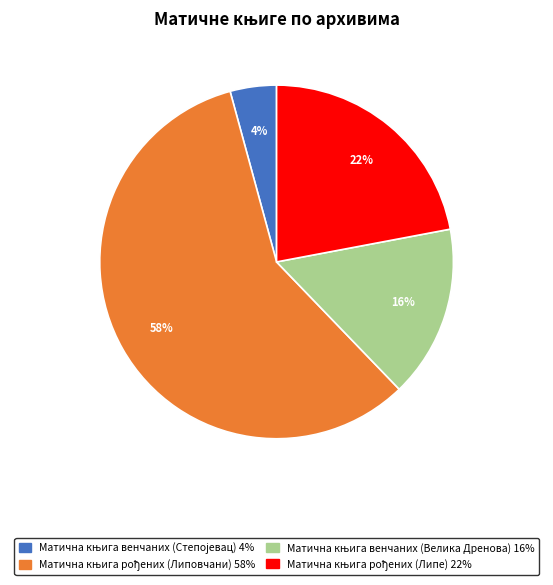

Is there any slice that represents more than half of the pie?

Yes